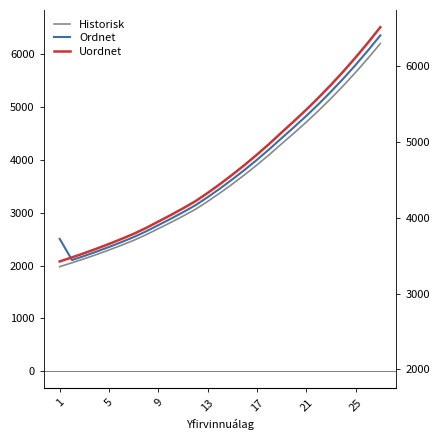

Reading left to right, transcribe all the data shown in this chart.

Historisk: 1977.9	2051.3	2128.2	2209.1	2293.9	2383.1	2476.6	2581.8	2698.2	2814.3	2936.3	3064.3	3215.0	3374.9	3543.7	3720.9	3906.9	4102.3	4307.4	4509.7	4718.2	4937.0	5166.9	5408.1	5661.5	5927.5	6206.9
Ordnet: 2505.4	2102.6	2181.4	2264.3	2351.3	2442.6	2538.5	2646.3	2765.6	2884.7	3009.7	3140.9	3295.3	3459.3	3632.3	3813.9	4004.6	4204.8	4415.1	4622.5	4836.1	5060.5	5296.0	5543.4	5803.1	6075.7	6362.0
Uordnet: 2076.8	2153.8	2234.7	2319.5	2408.6	2502.2	2600.4	2710.9	2833.1	2955.0	3083.1	3217.5	3375.7	3543.7	3720.9	3906.9	4102.3	4307.4	4522.8	4735.2	4954.1	5183.9	5425.2	5678.6	5944.6	6223.9	6517.2